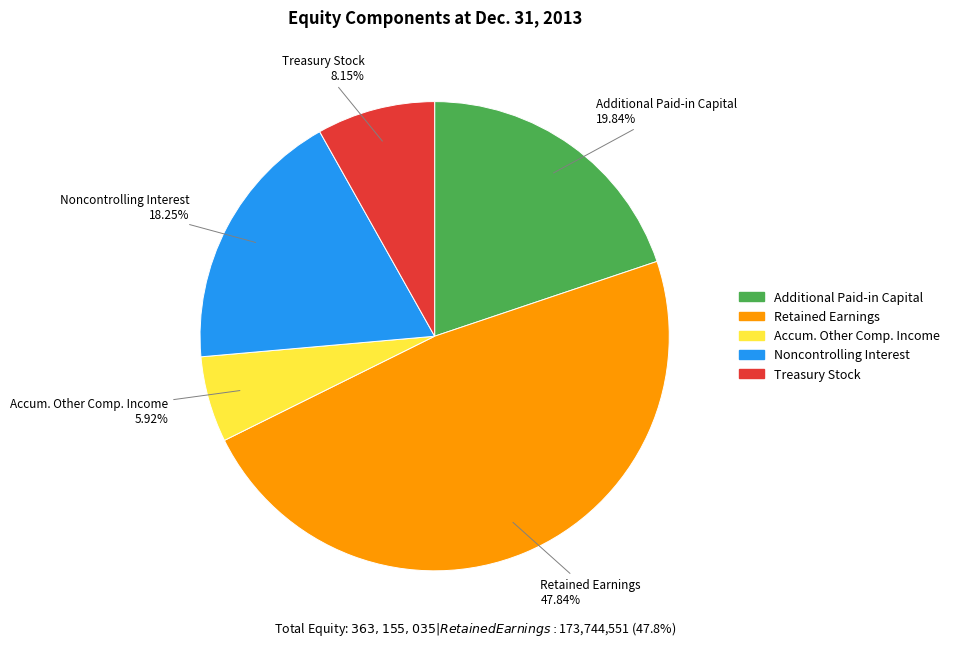

Is there any slice that represents more than half of the pie?

No